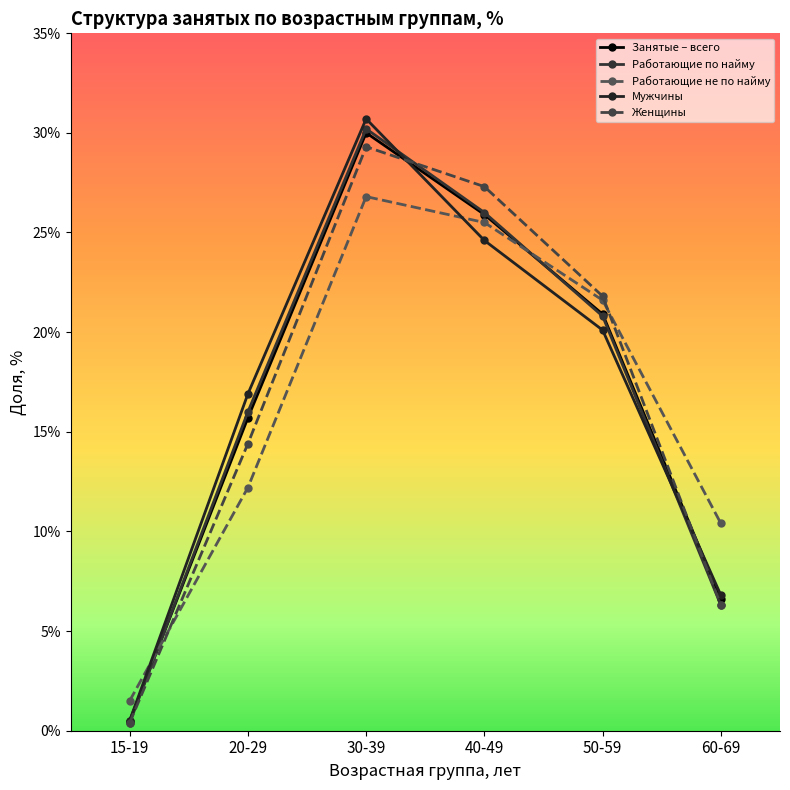

What is the label of the 6th point from the left?

60-69